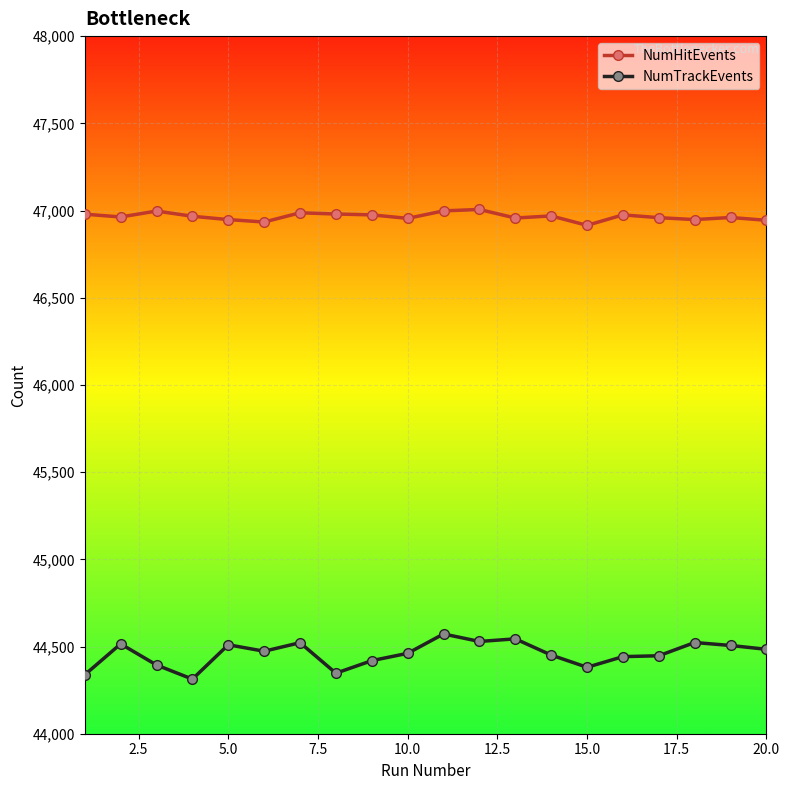

What is the value of the NumTrackEvents point at the 17th from the left?

44447